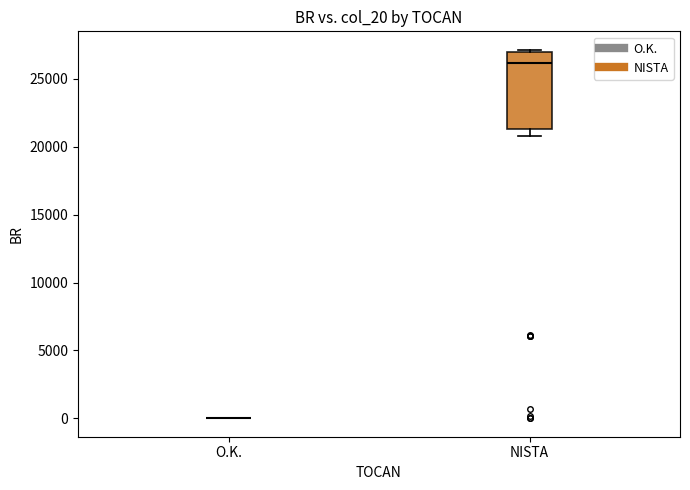

Which box is the tallest, from its lower edge to its upper edge?

NISTA